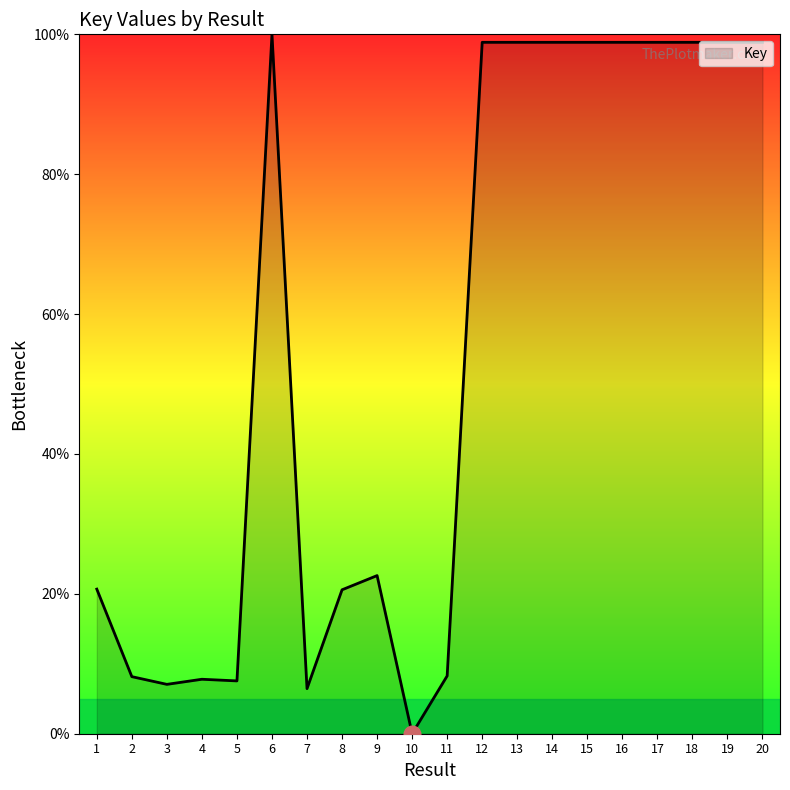

What is the approximate value at 2?

8.2